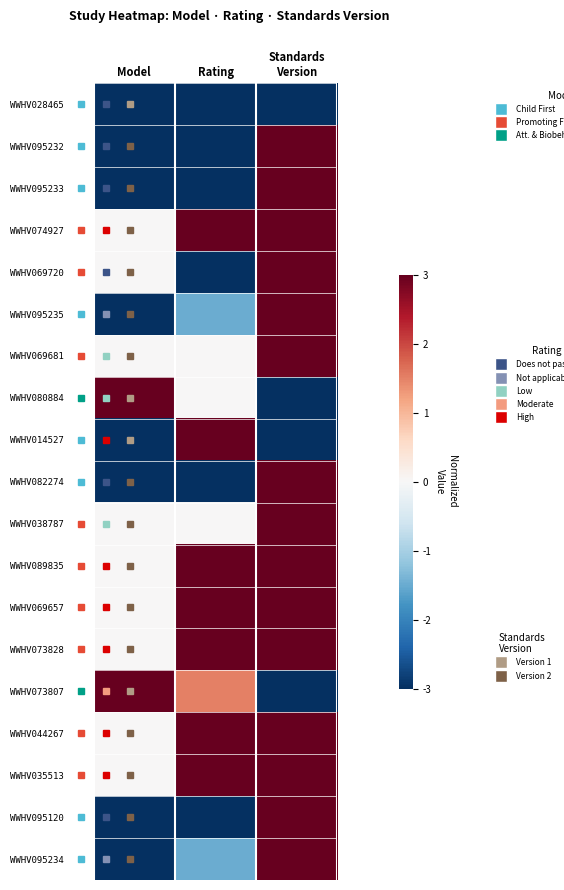

At which category does the chart reach its peak across all series?

Standards
Version